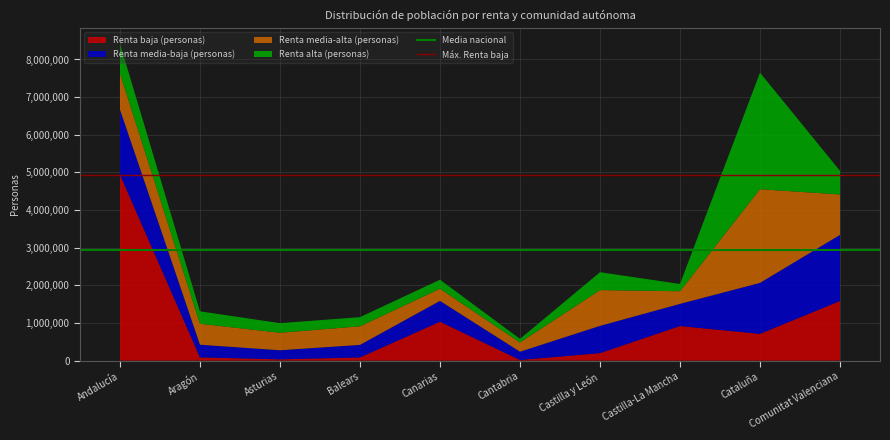

The value of Renta baja (personas) at Canarias is 1034597. True or false?

True